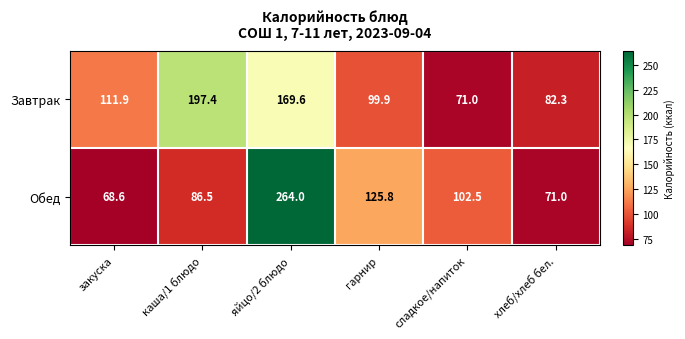

What is the spread (max minus min) of values at сладкое/напиток?

31.5